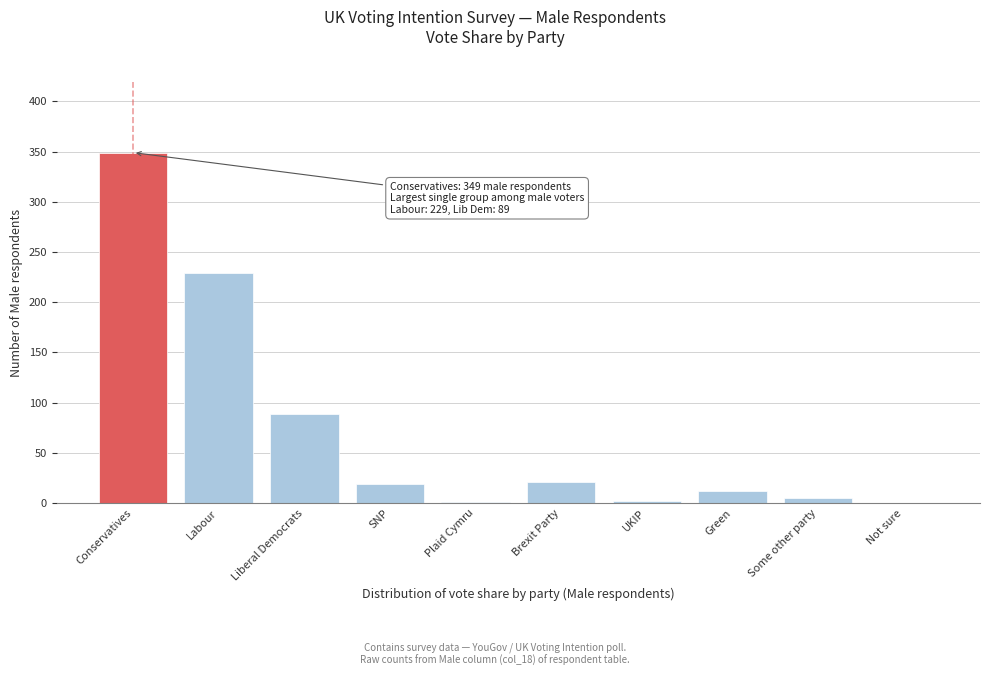

Which label corresponds to the largest value in the chart?

Conservatives